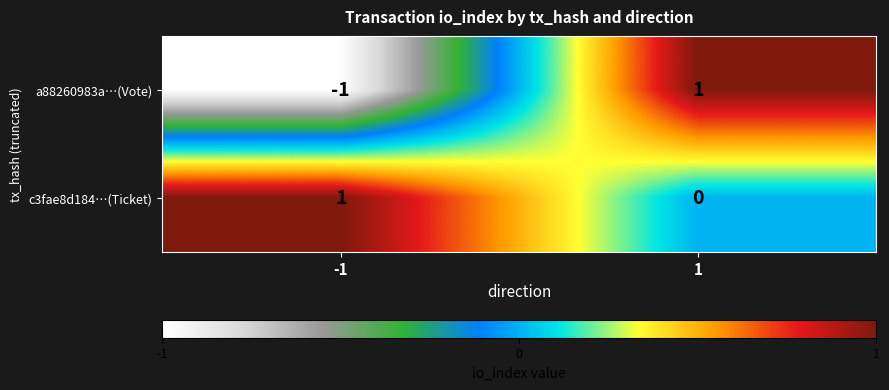

Which series has the largest range (max minus min)?

a88260983a…(Vote)